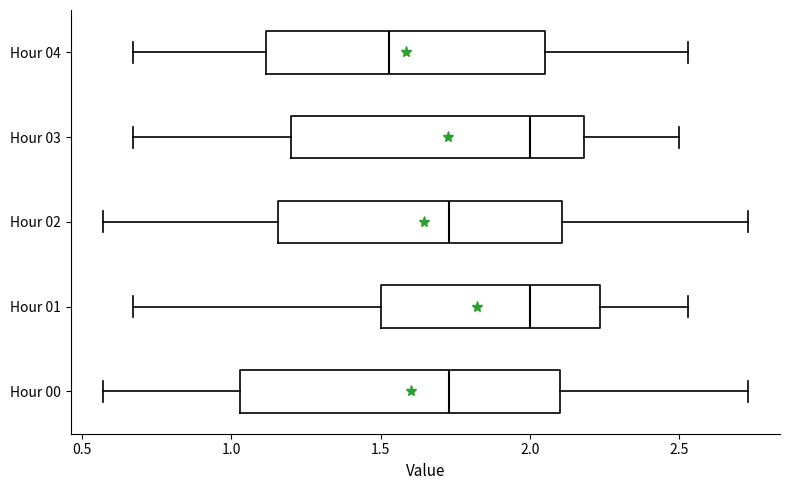

Reading bottom to top, read every box against the x-axis: the position of its median line, the range the box covers, and the ends of its whiskers. The values are not printed on the chart, so give them approximately, as read against the axis.

Hour 00: median 1.75, box 1.05 to 2.10, whiskers 0.55 to 2.75
Hour 01: median 2.00, box 1.50 to 2.25, whiskers 0.65 to 2.55
Hour 02: median 1.75, box 1.15 to 2.10, whiskers 0.55 to 2.75
Hour 03: median 2.00, box 1.20 to 2.20, whiskers 0.65 to 2.50
Hour 04: median 1.55, box 1.10 to 2.05, whiskers 0.65 to 2.55